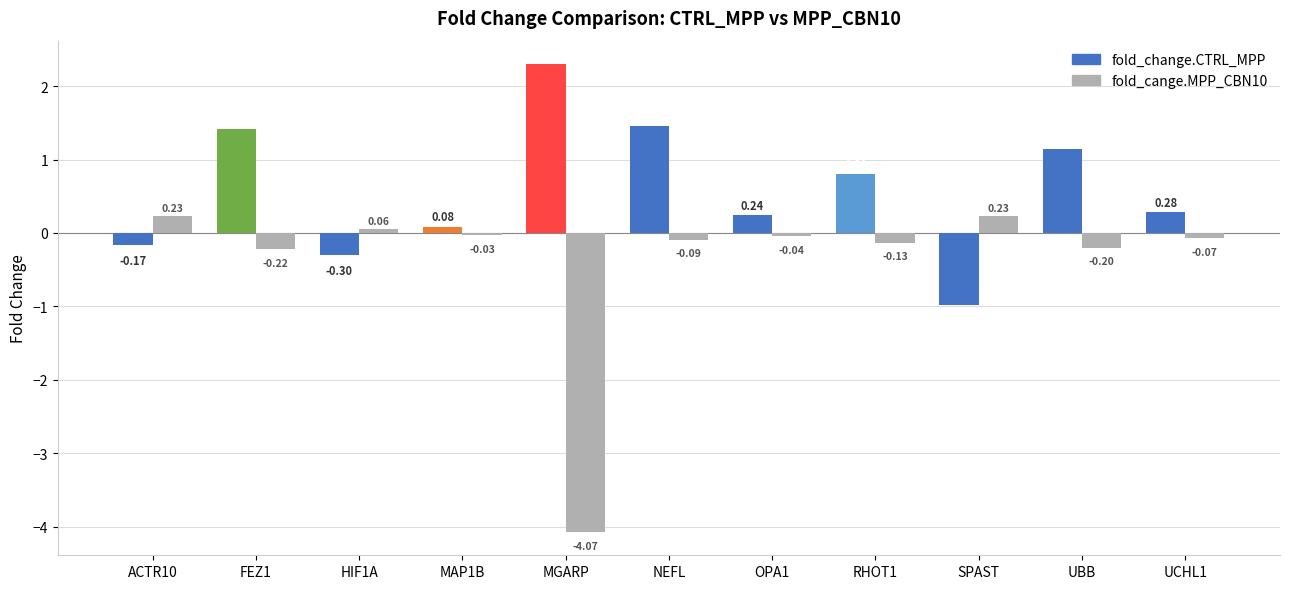

Which series has the largest total across all categories?

fold_change.CTRL_MPP